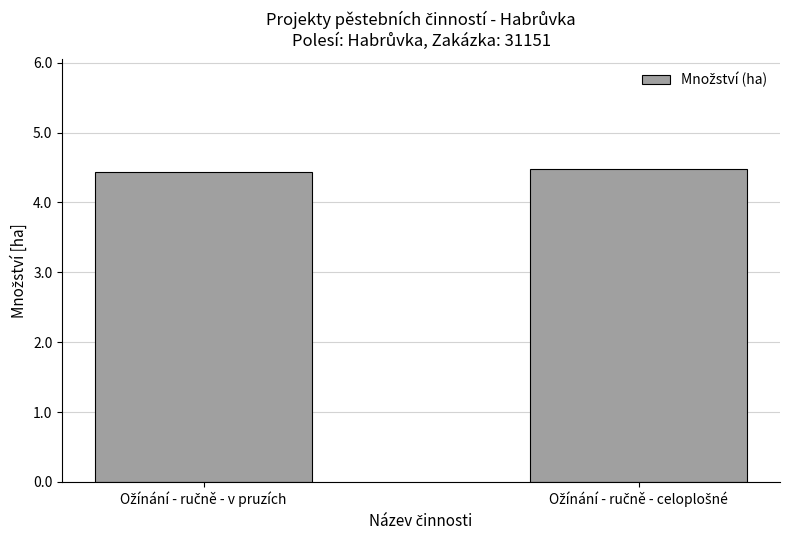

Reading left to right, transcribe all the data shown in this chart.

4.4	4.5